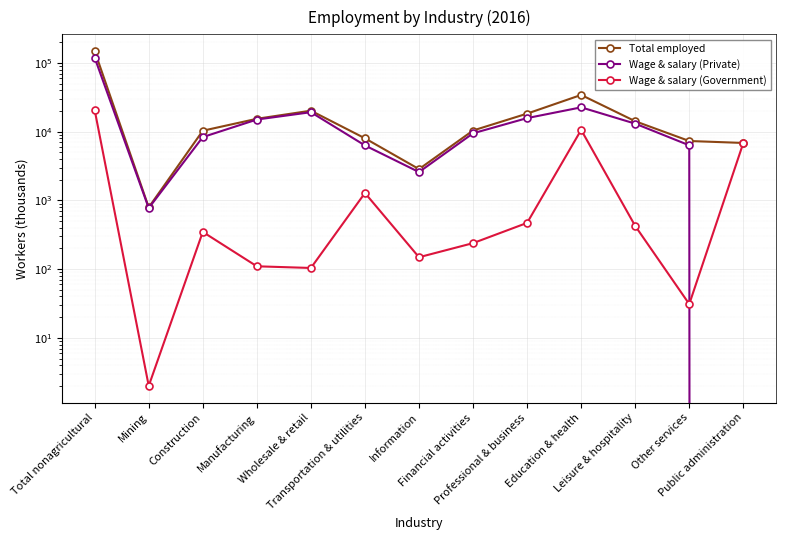

How many intersections are there between Wage & salary (Private) and Wage & salary (Government)?

1